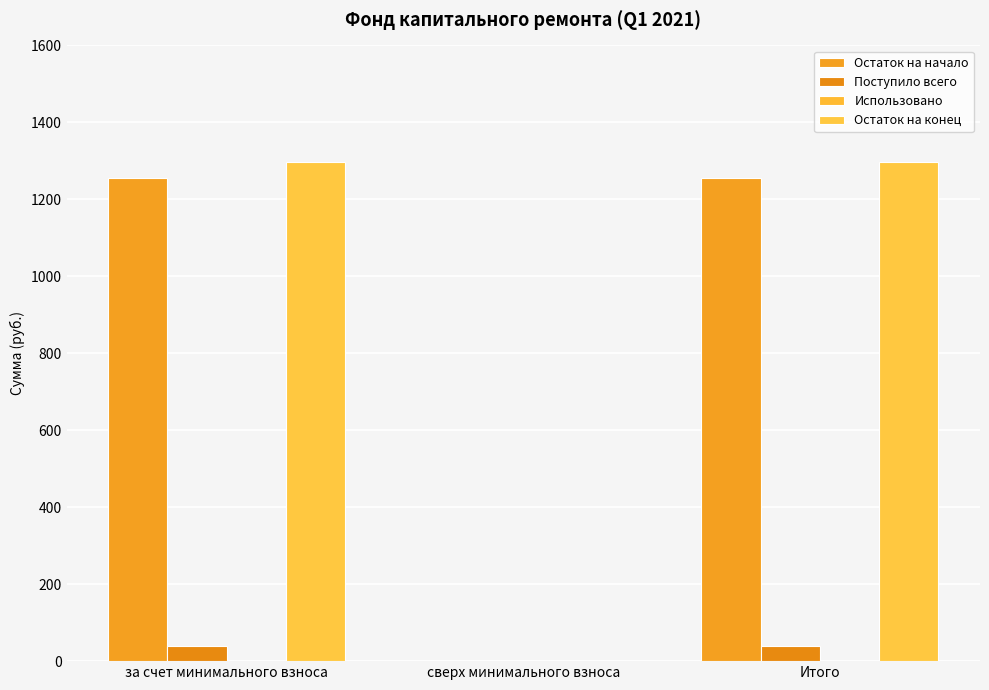

What is the sum of all Остаток на начало values?

2510.9